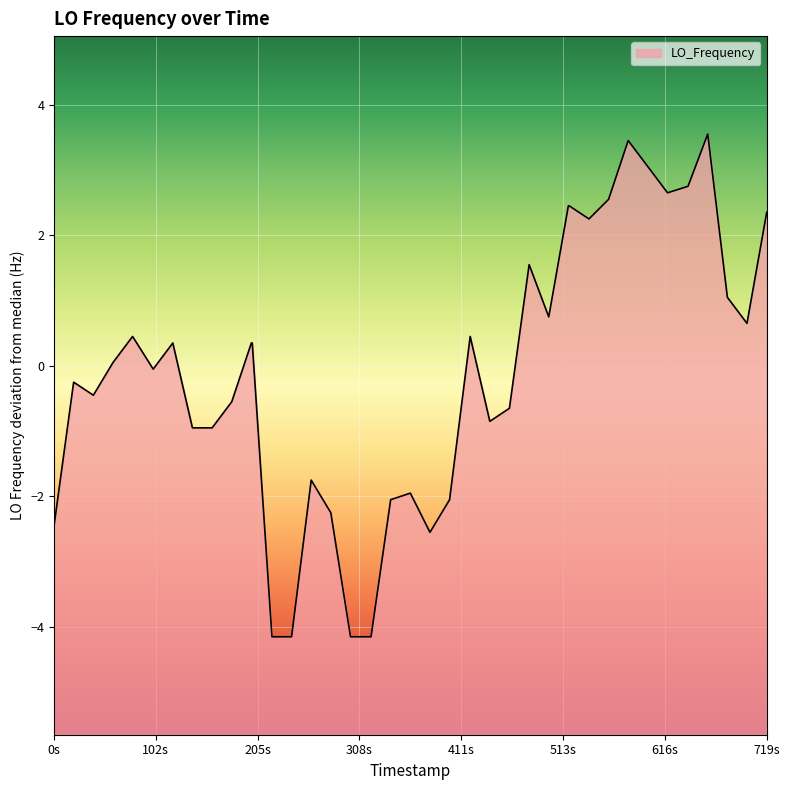

How many points are lower than both their immediate neighbors (excluding endpoints)?

8